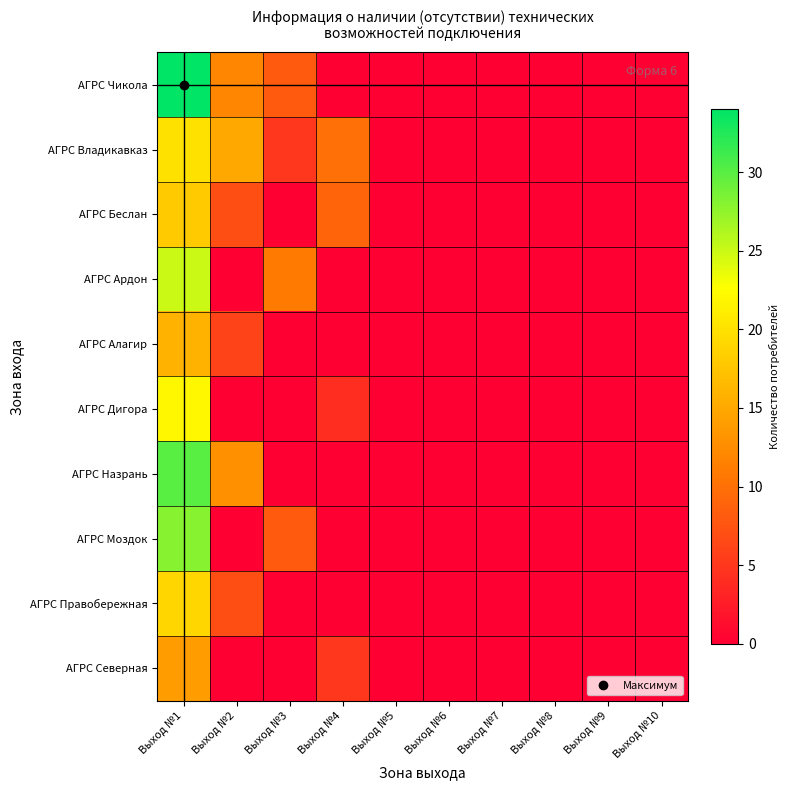

Which has a higher value, Выход №3 or Выход №6?

Выход №3